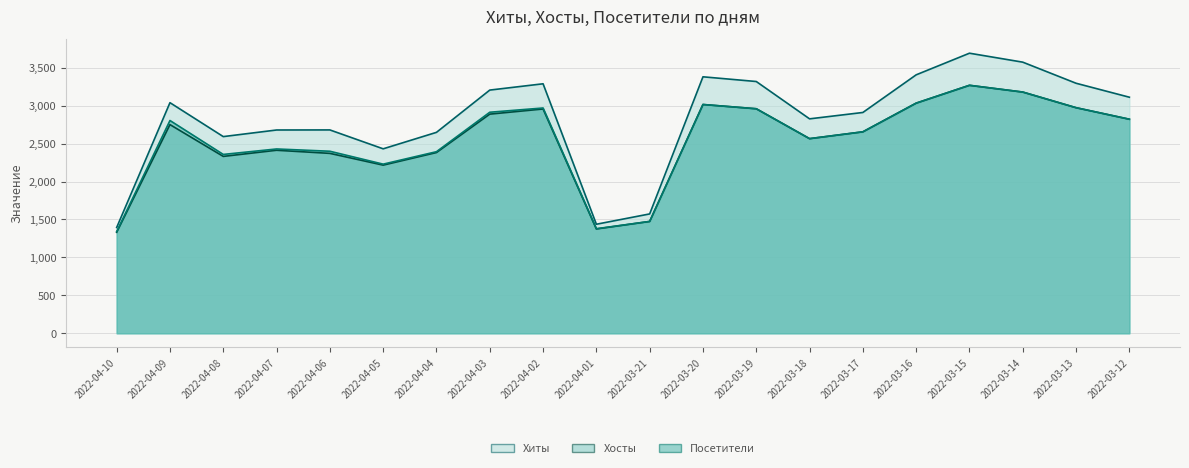

What is the difference between the maximum and minimum values in the Хосты series?

1937